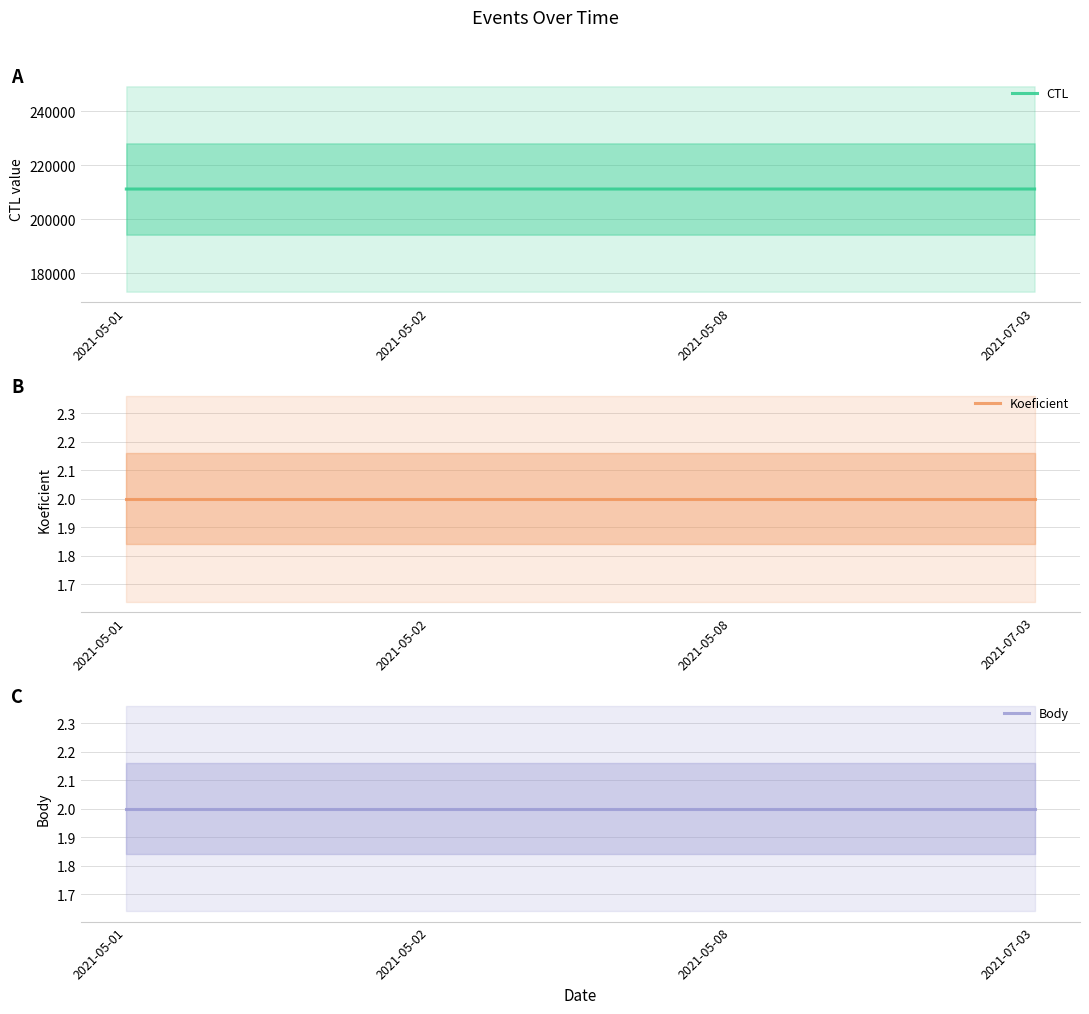

At which label does Koeficient reach its minimum?

2021-05-01